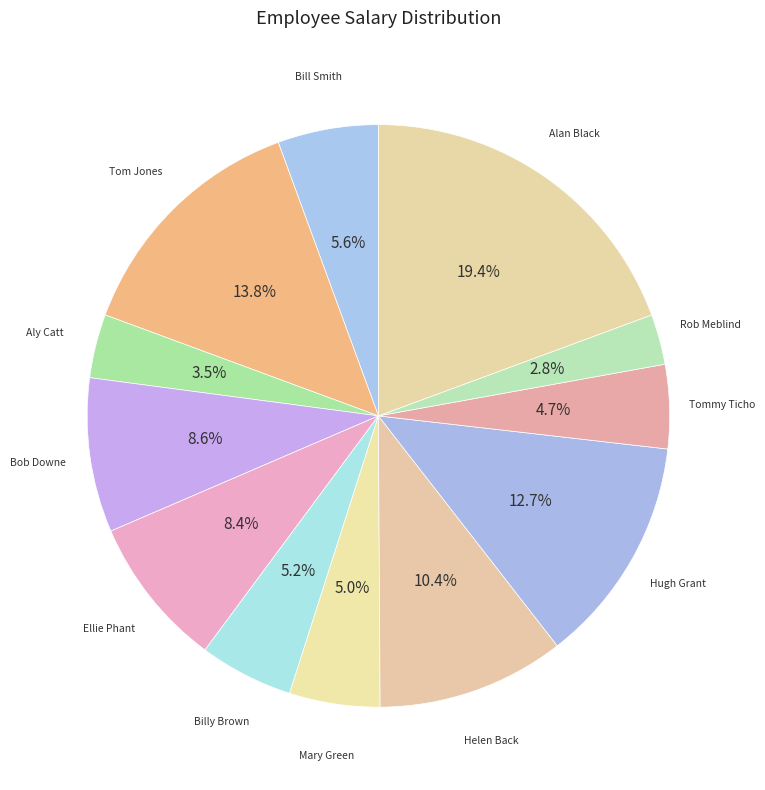

How many slices are in this pie chart?

12